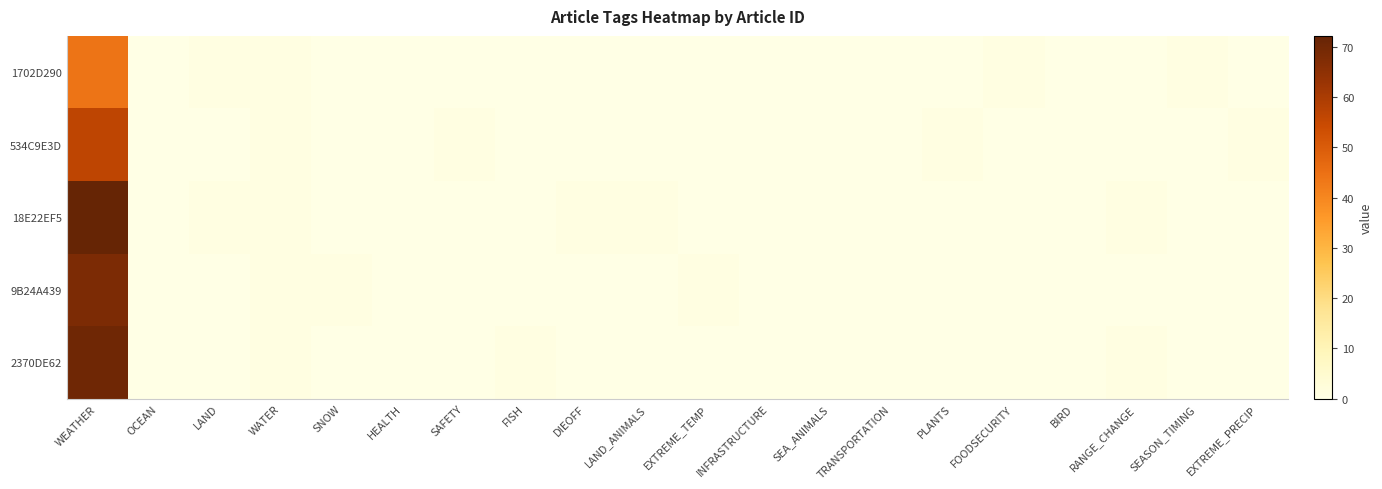

Which series has the largest total across all categories?

18E22EF5